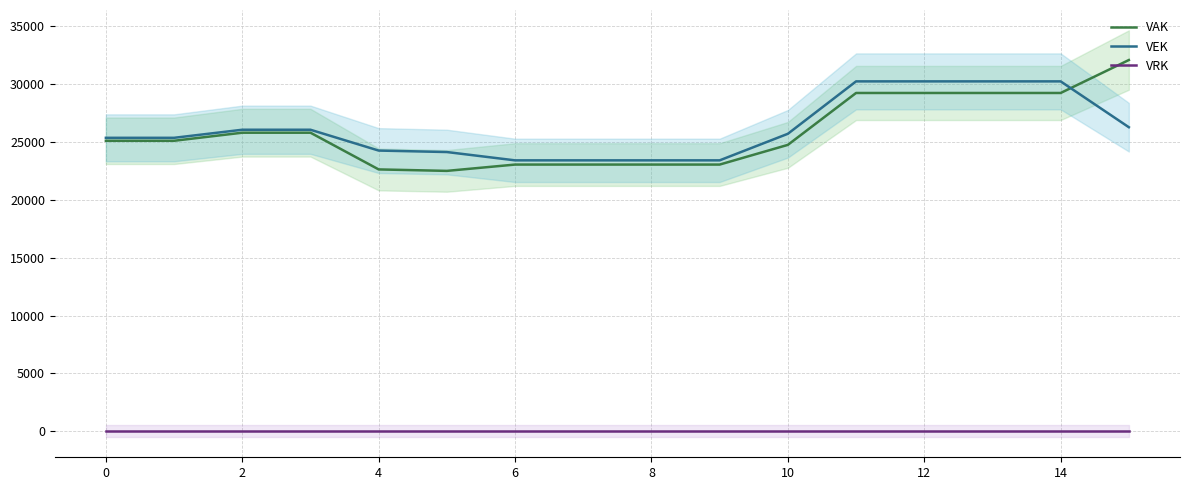

What is the label of the 8th point from the right?

8